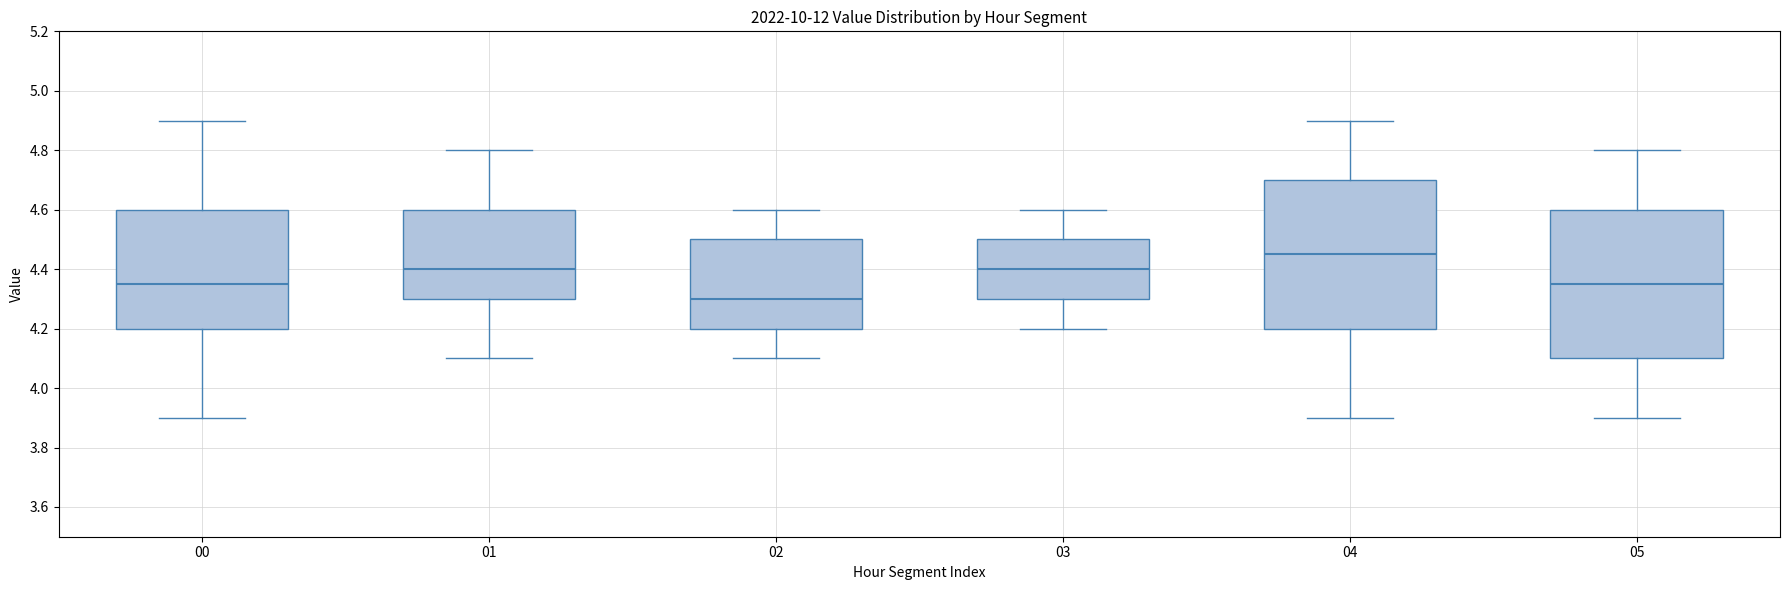

Reading left to right, transcribe this box plot: for each box, give where its median line is, the range the box spans, and where its two whiskers end, as read against the y-axis. The values are not printed on the chart, so give them approximately, as read against the axis.

00: median 4.36, box 4.20 to 4.60, whiskers 3.90 to 4.90
01: median 4.40, box 4.30 to 4.60, whiskers 4.10 to 4.80
02: median 4.30, box 4.20 to 4.50, whiskers 4.10 to 4.60
03: median 4.40, box 4.30 to 4.50, whiskers 4.20 to 4.60
04: median 4.46, box 4.20 to 4.70, whiskers 3.90 to 4.90
05: median 4.36, box 4.10 to 4.60, whiskers 3.90 to 4.80